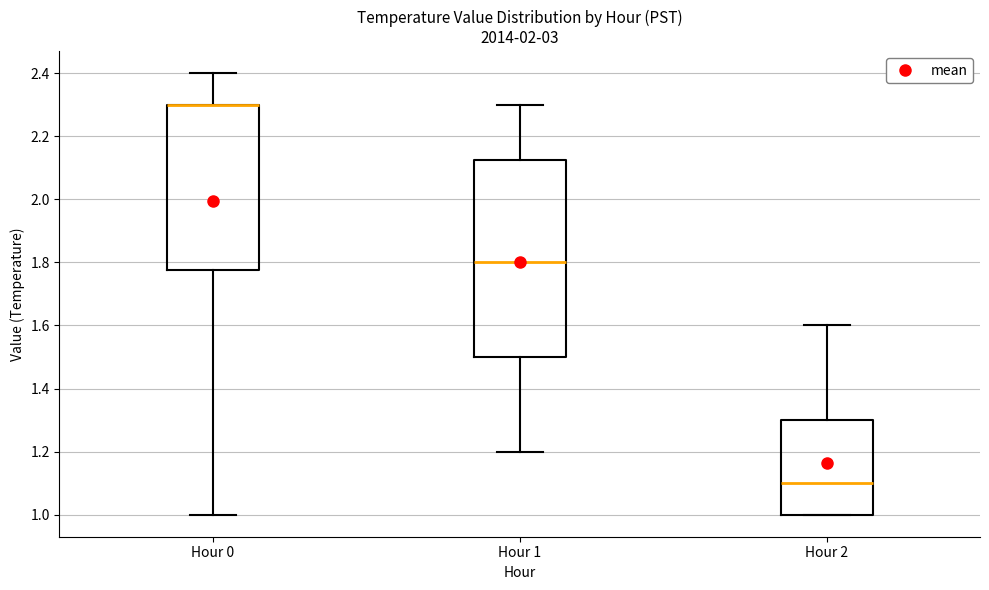

Reading left to right, read every box against the y-axis: the position of its median line, the range the box covers, and the ends of its whiskers. The values are not printed on the chart, so give them approximately, as read against the axis.

Hour 0: median 2.30 (drawn on the box's upper edge), box 1.78 to 2.30, whiskers 1.00 to 2.40
Hour 1: median 1.80, box 1.50 to 2.12, whiskers 1.20 to 2.30
Hour 2: median 1.10, box 1.00 to 1.30, whiskers 1.00 to 1.60